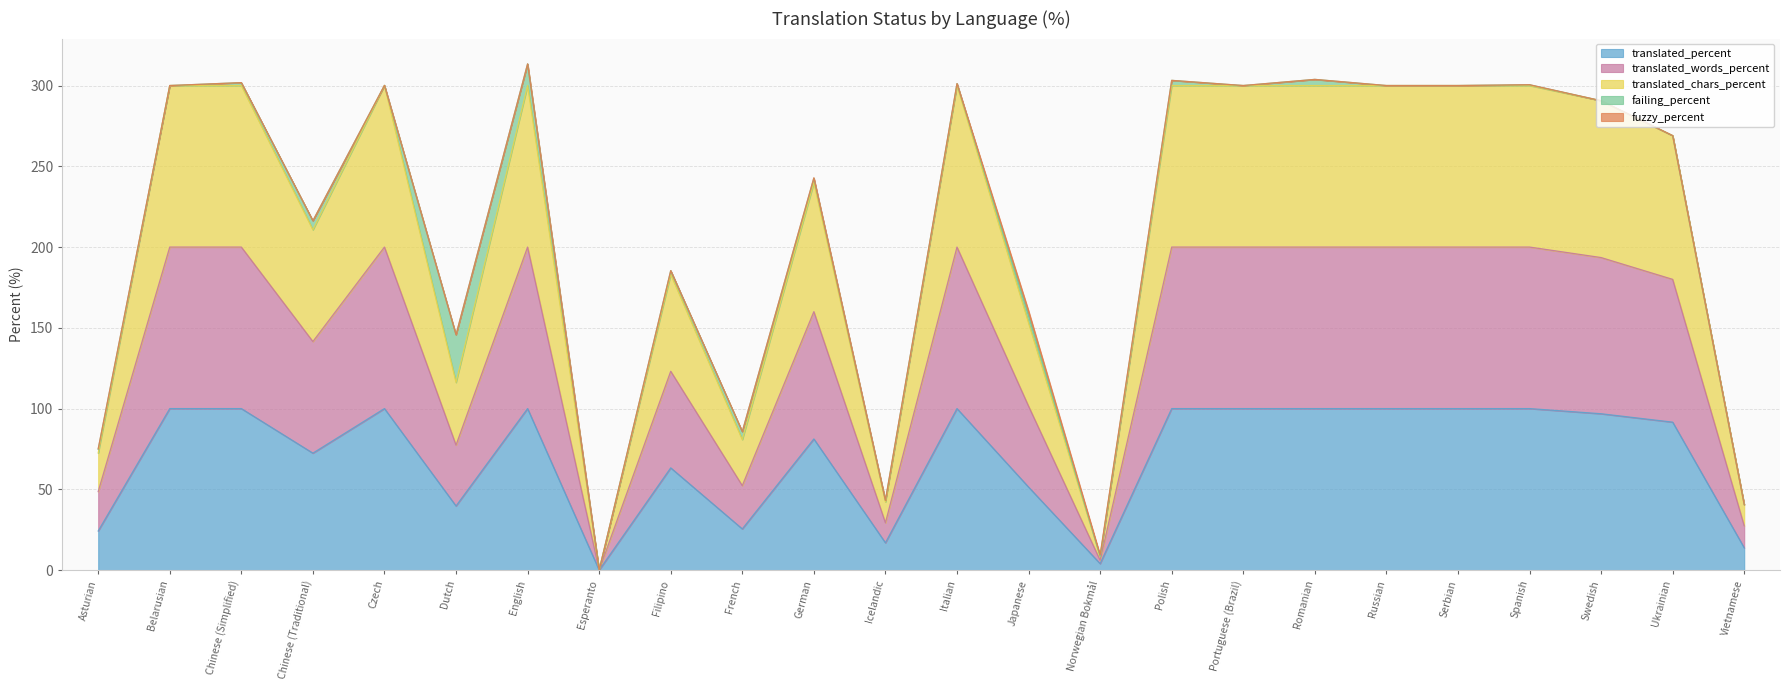

True or false: translated_words_percent has more than 0 interior local peaks.

True